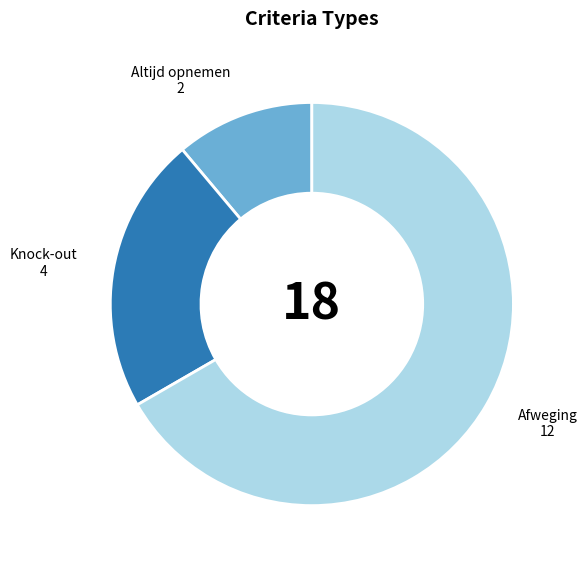

Which has a higher value, Afweging or Altijd opnemen?

Afweging